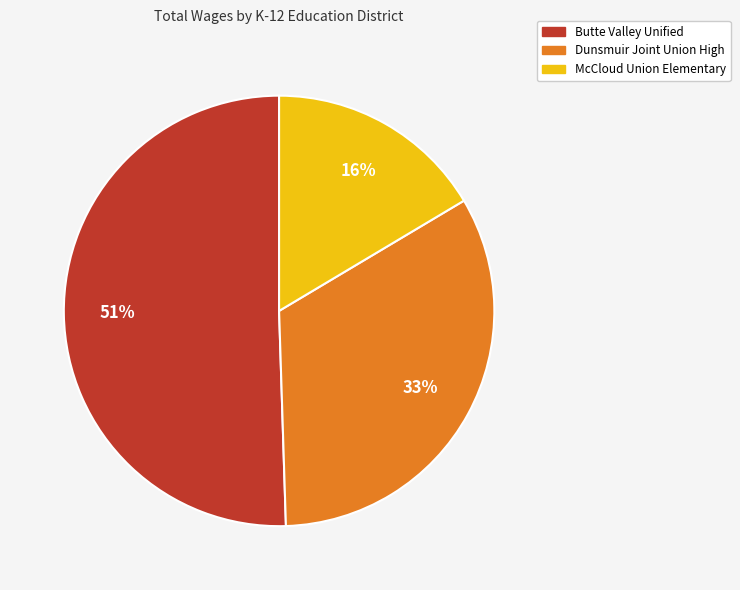

Is there any slice that represents more than half of the pie?

Yes